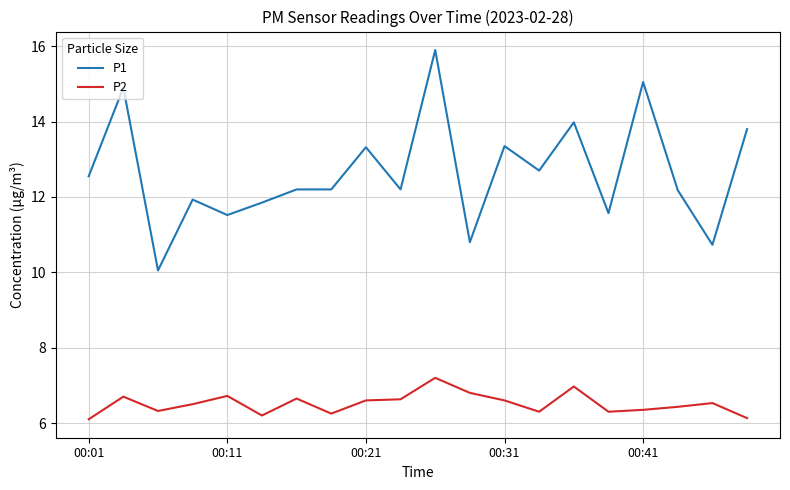

Which series has the largest total across all categories?

P1